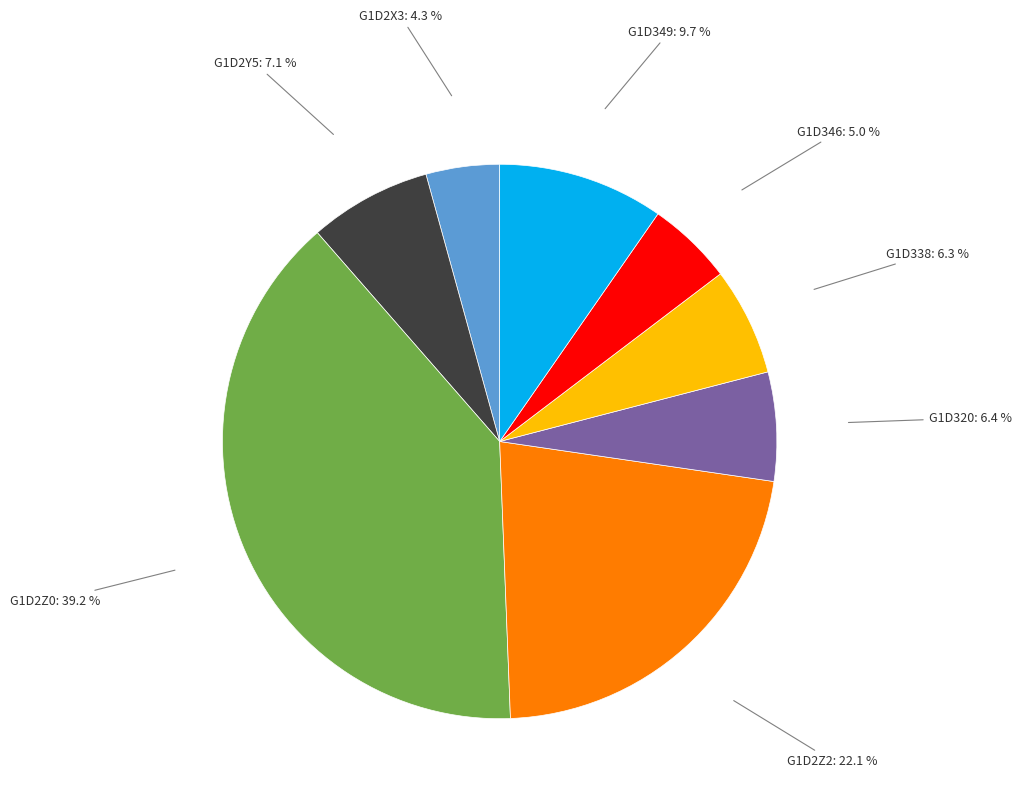

Is there a majority slice in this chart?

No